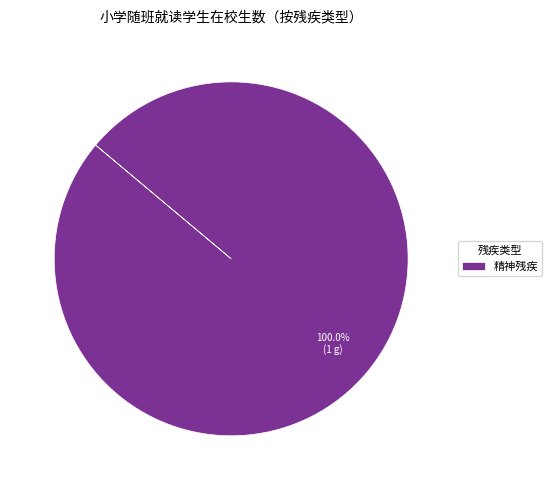

Which slice represents more than half of the pie?

精神残疾